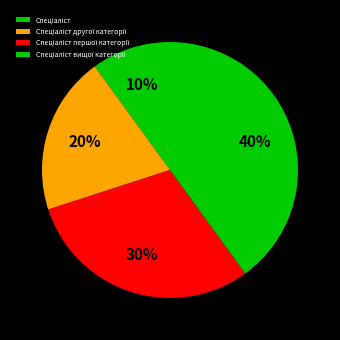

How many segments does this pie chart have?

4